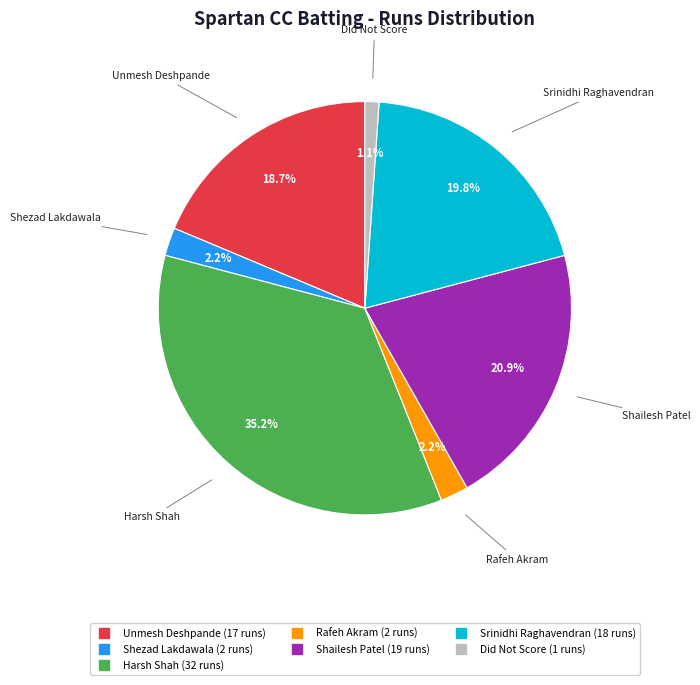

Is there any slice that represents more than half of the pie?

No